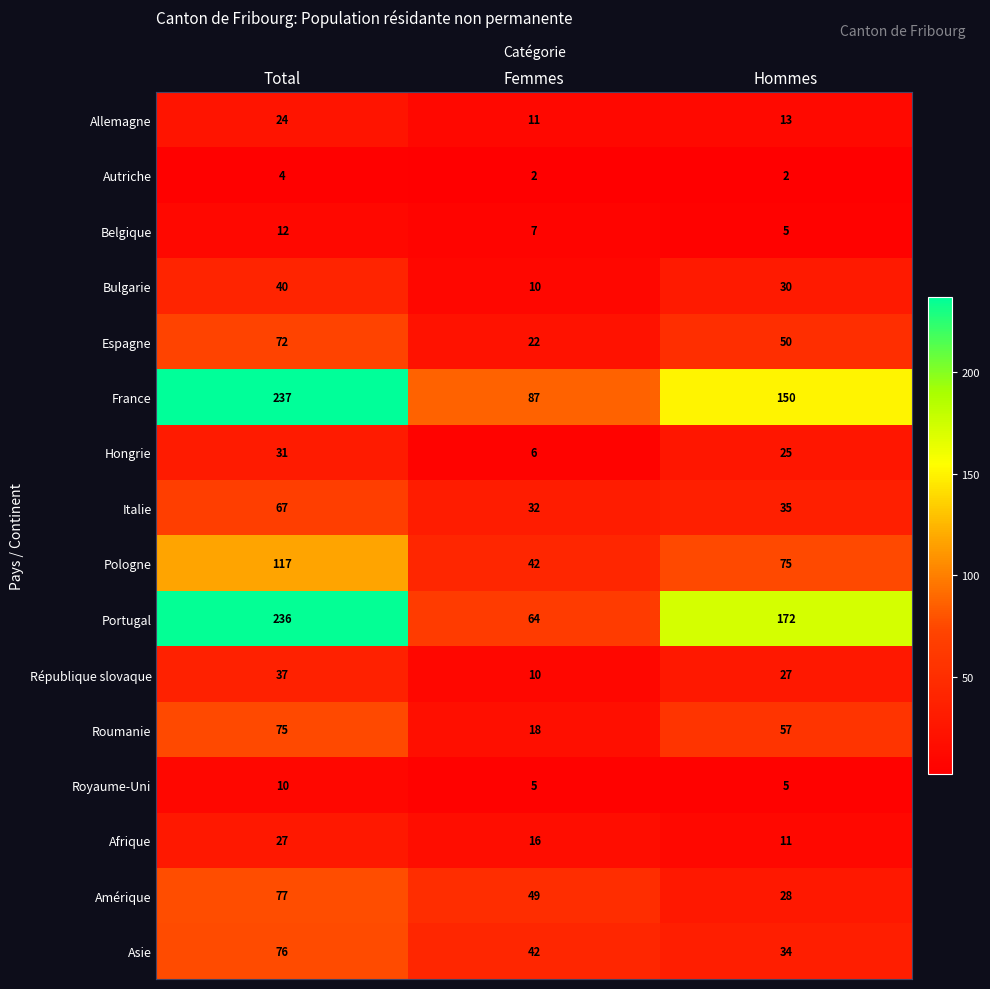

At which category does the chart reach its peak across all series?

Total